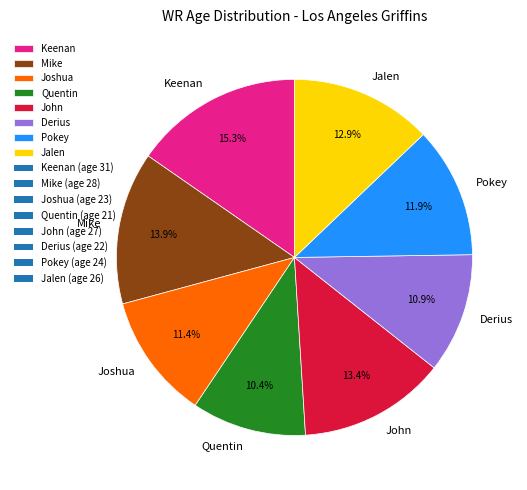

To the nearest percent, what is the difference between the Keenan and Joshua slice percentages?

4%